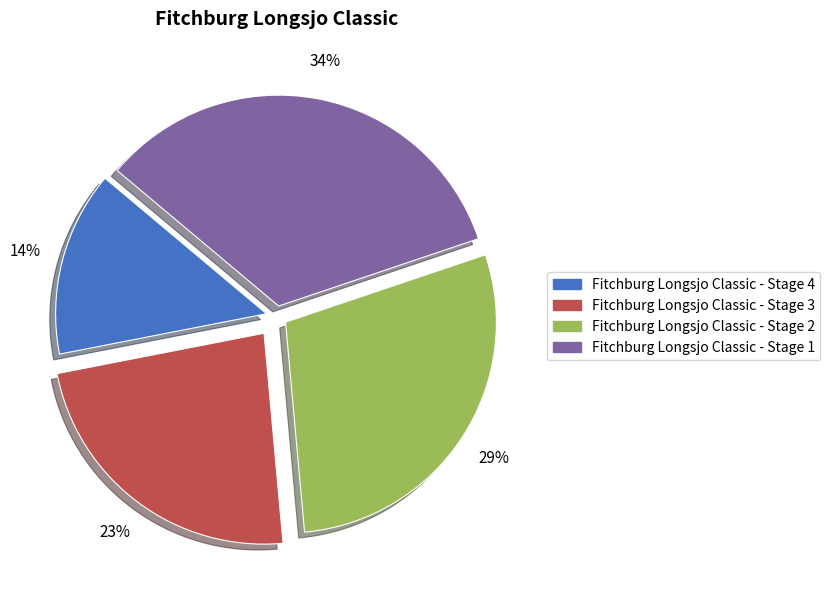

How many slices are in this pie chart?

4